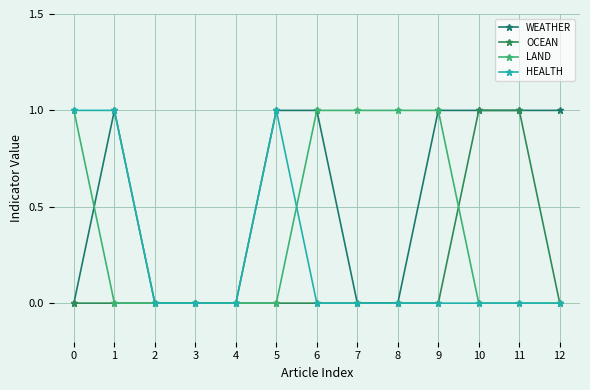

True or false: WEATHER has a value of 0 at 7.

True